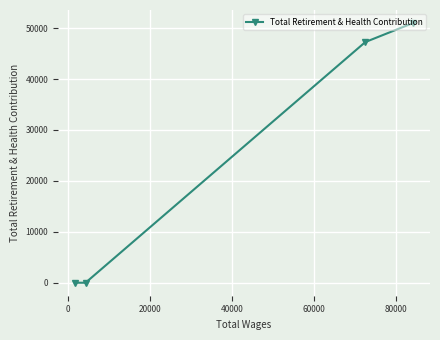

What is the sum of all values?

98290